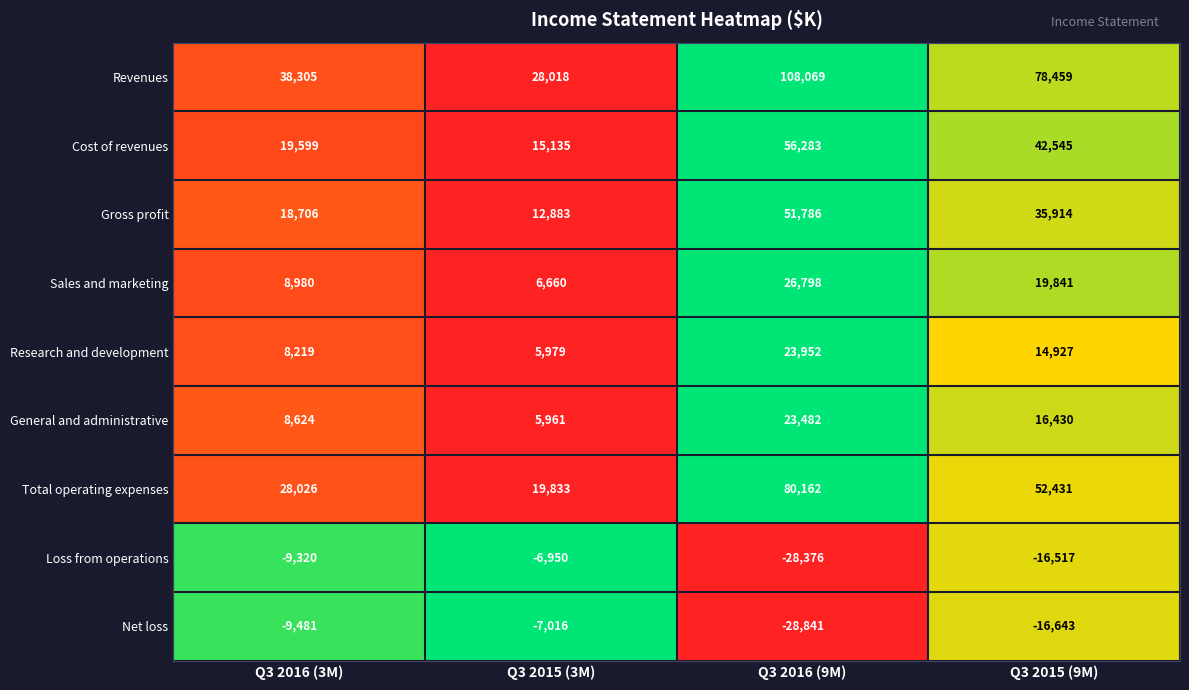

How many series are shown in this chart?

9